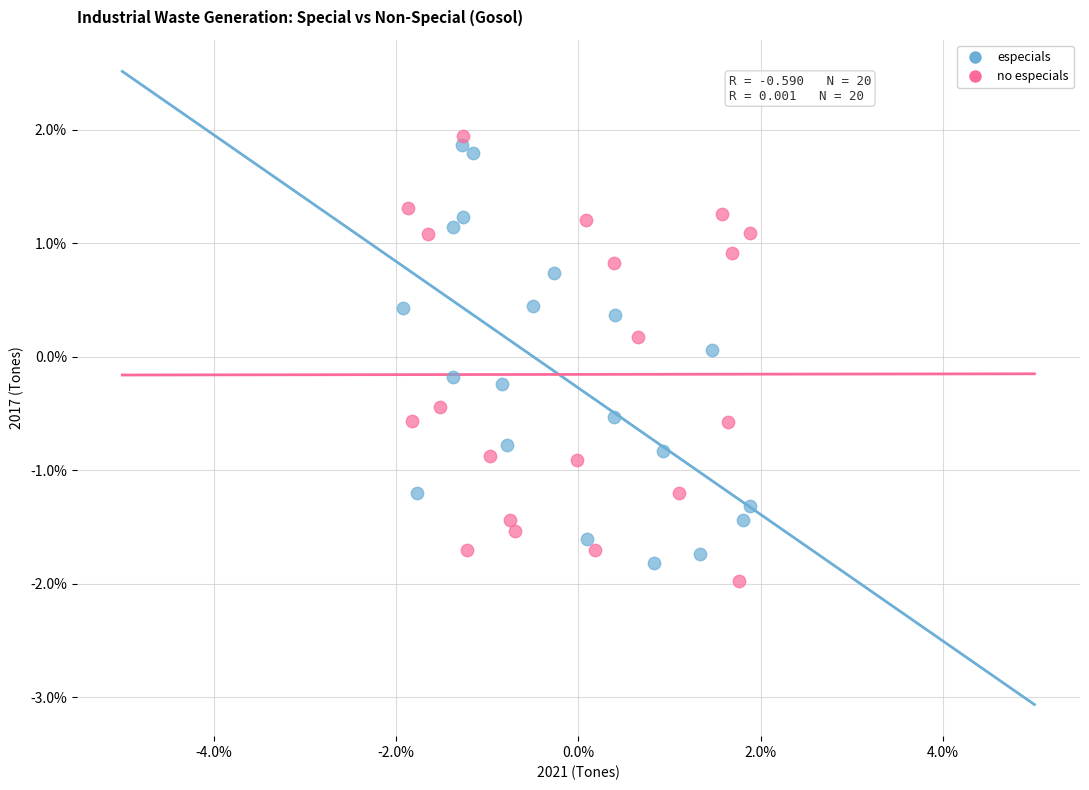

Which series reaches the minimum Y coordinate?

no especials